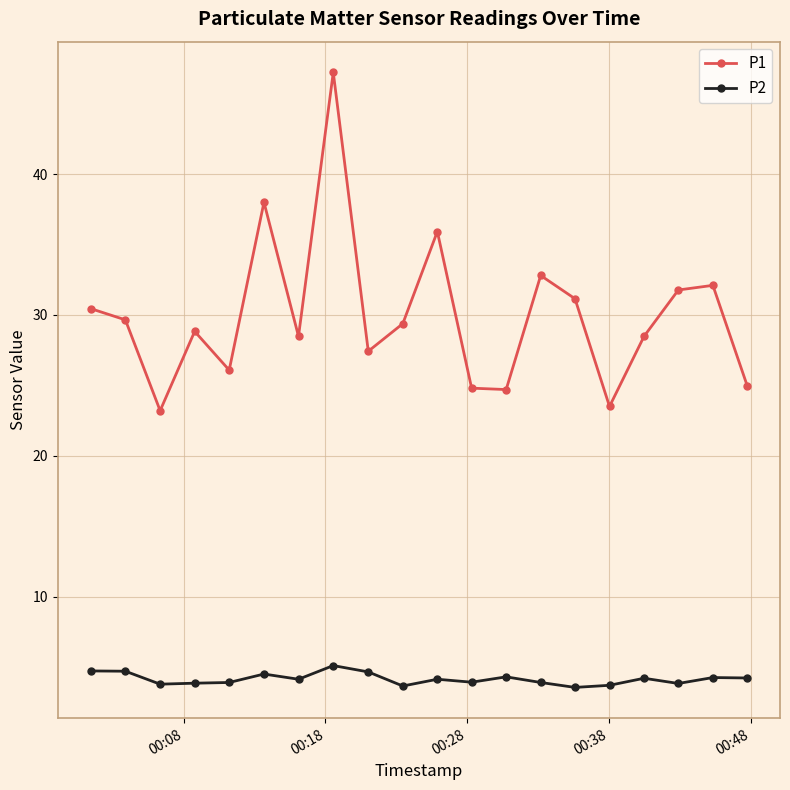

Which series has the largest total across all categories?

P1